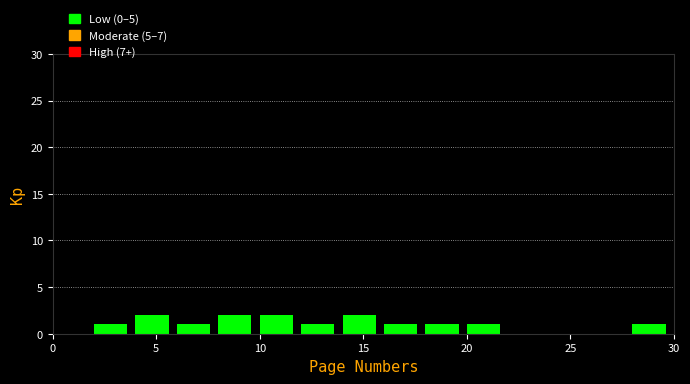

Reading left to right, list every bar in this chart as the range it spans on the x-axis followed by its height. The values are not printed on the chart, so give them approximately, as read against the axis.

0 to 2: 0
2 to 4: 1
4 to 6: 2
6 to 8: 1
8 to 10: 2
10 to 12: 2
12 to 14: 1
14 to 16: 2
16 to 18: 1
18 to 20: 1
20 to 22: 1
22 to 24: 0
24 to 26: 0
26 to 28: 0
28 to 30: 1